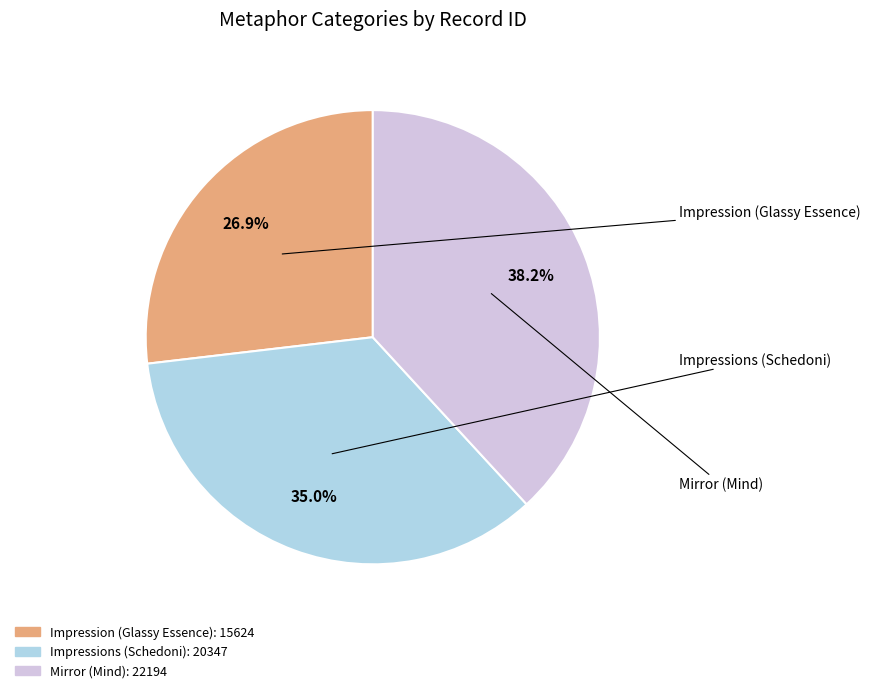

Do Impressions (Schedoni) and Mirror (Mind) together represent more than half of the pie?

Yes